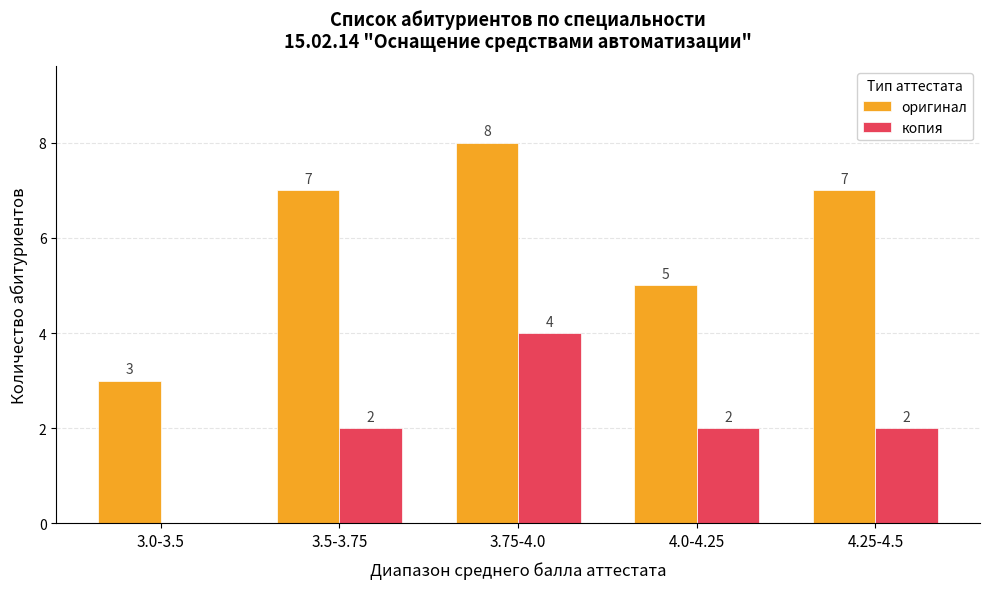

What is the sum of all оригинал values?

30